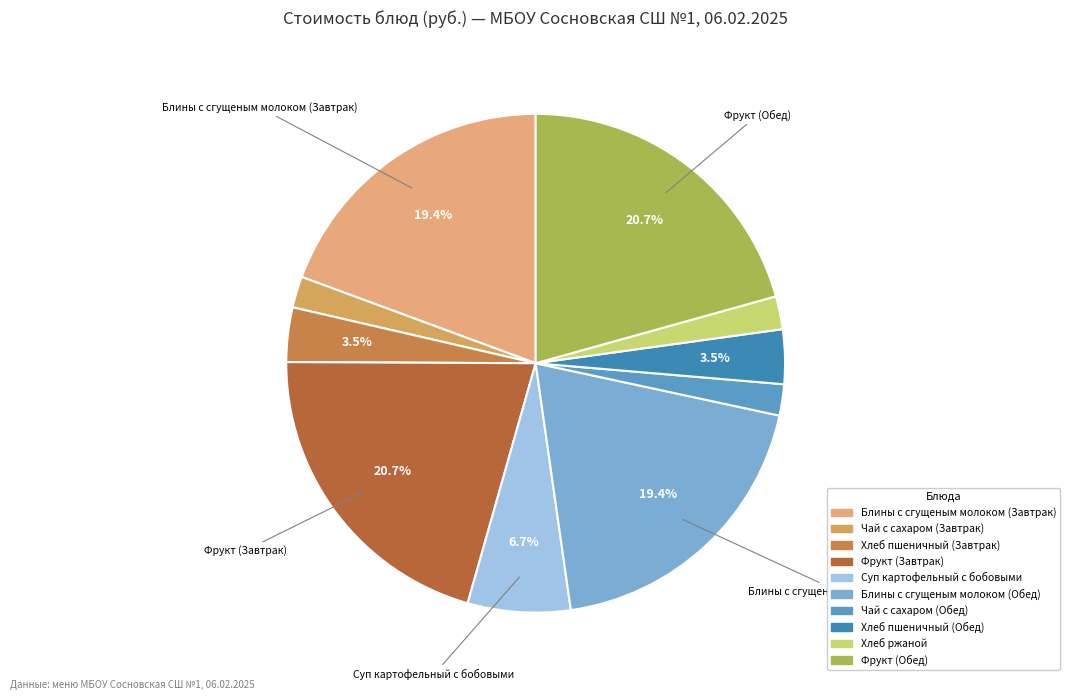

Does Хлеб пшеничный (Завтрак) represent more than half of the total?

No